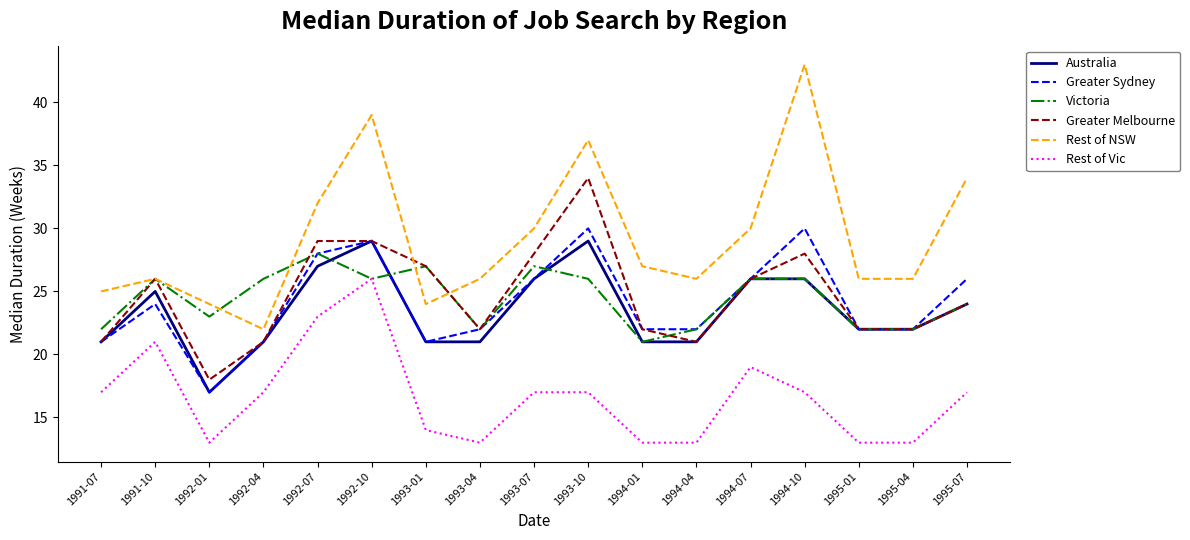

Is it true that Rest of NSW equals 26 at 1991-10?

True